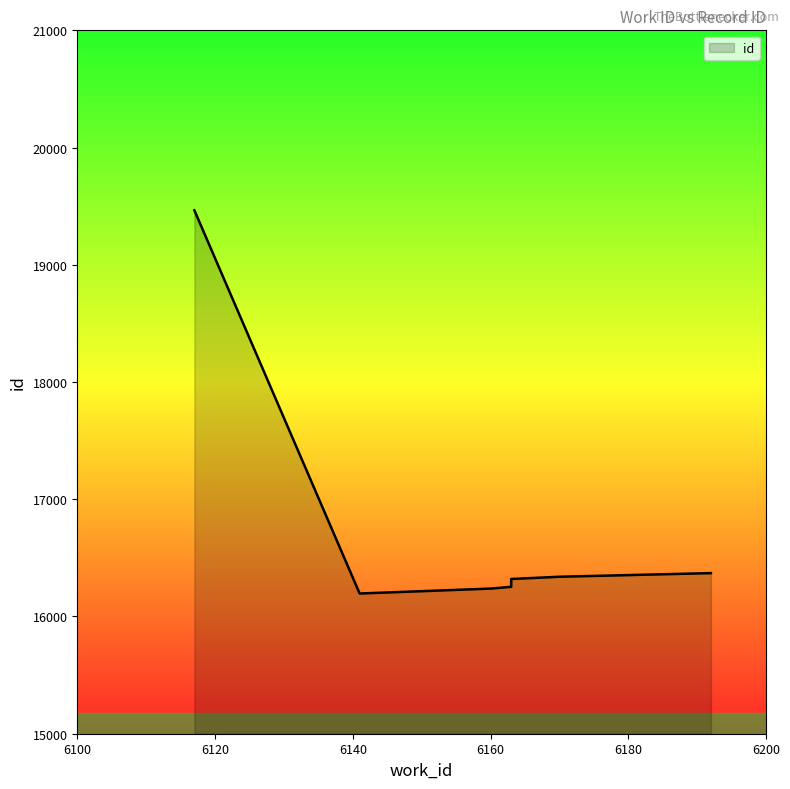

What is the ratio of the value at 8 to the value at 9?

1.0